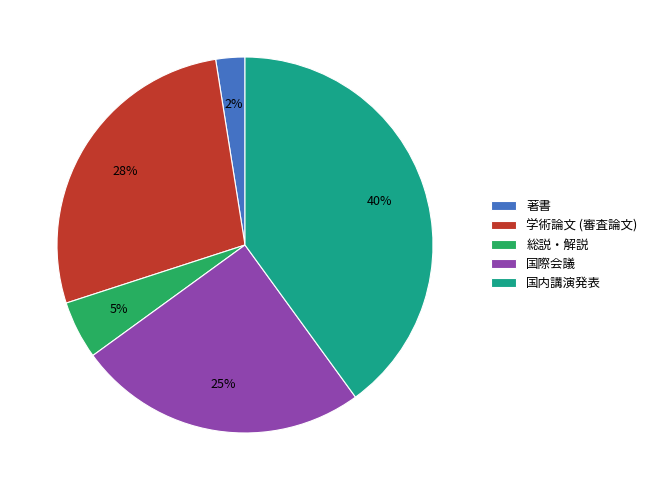

How many slices are in this pie chart?

5